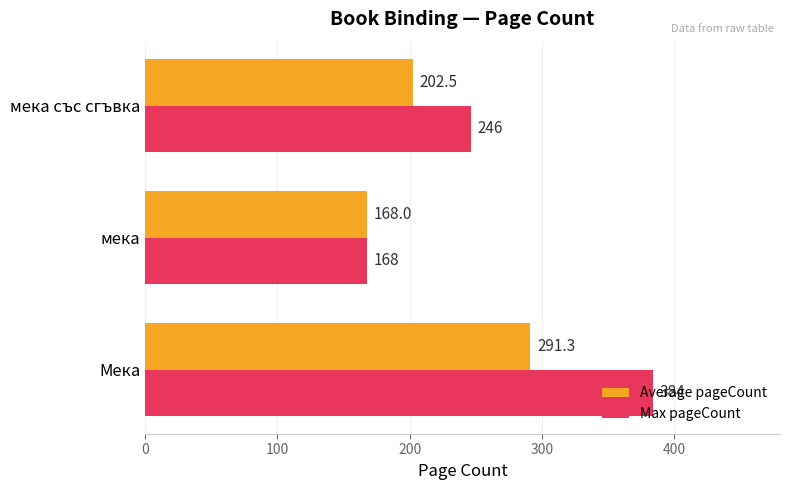

The Max pageCount series shows 168.0 at мека. True or false?

True